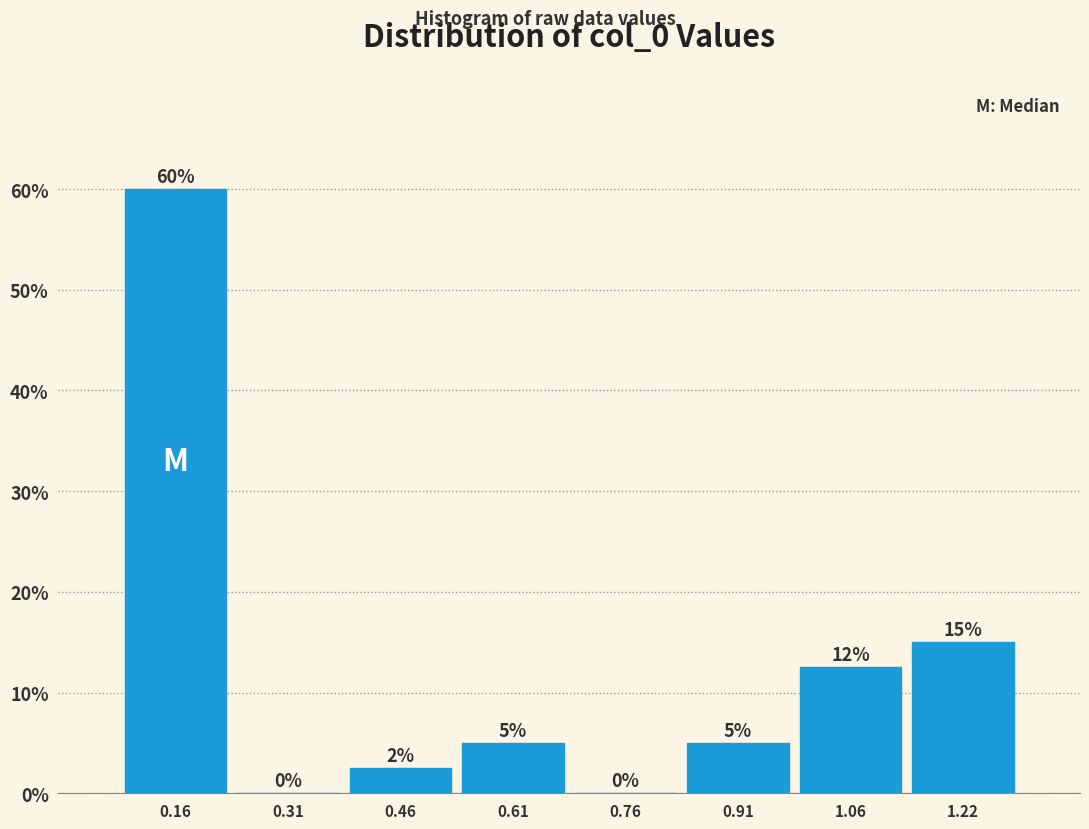

Which range on the x-axis has the tallest bar?

0.08 to 0.24